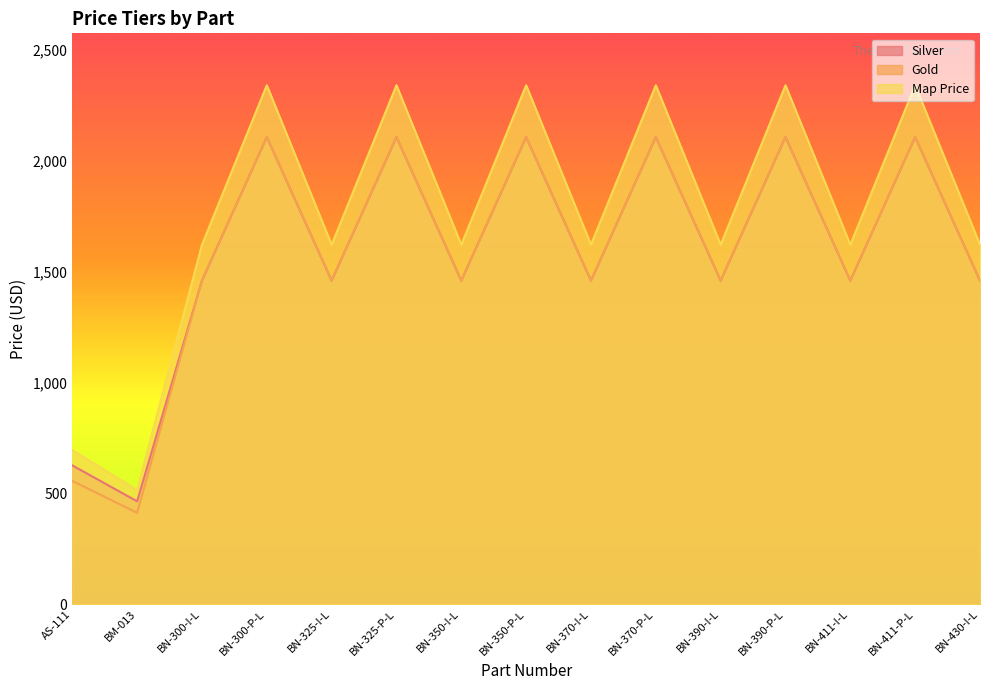

In Gold, how many points are higher than both neighbors (excluding endpoints)?

6